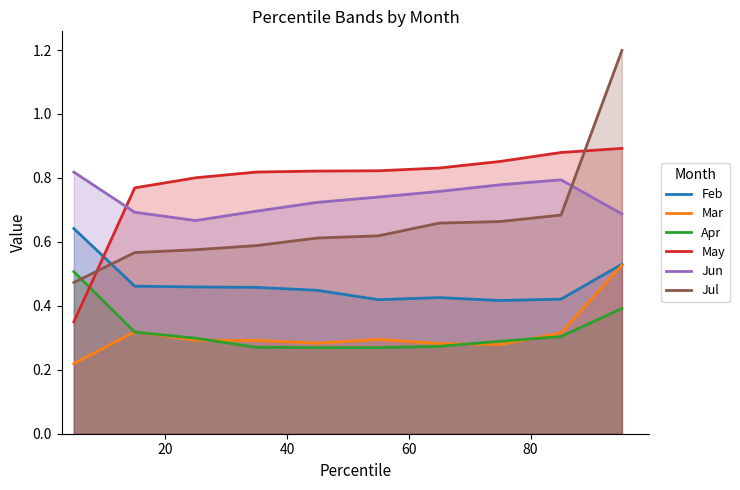

True or false: May has more than 2 interior local peaks.

False